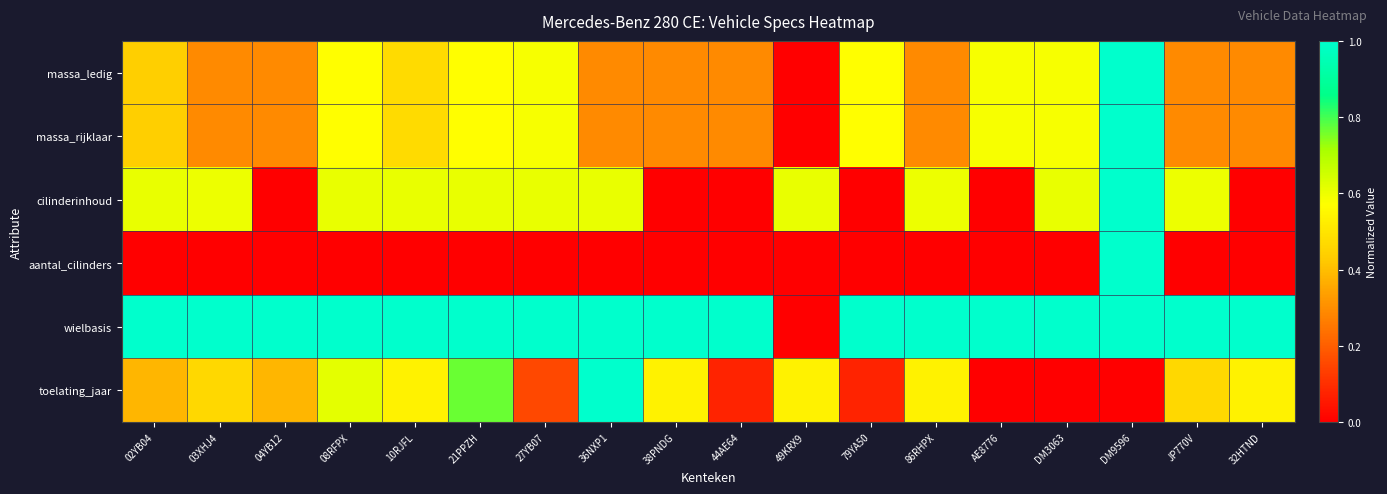

Reading left to right, list all the values displayed in this chart.

massa_ledig: 02YB04=0.4	03XHJ4=0.3	04YB12=0.3	08RFPX=0.6	10RJFL=0.5	21PPZH=0.6	27YB07=0.6	36NXP1=0.3	38PNDG=0.3	44AE64=0.3	49KRX9=0.0	79YA50=0.6	86RHPX=0.3	AE8776=0.6	DM3063=0.6	DM9596=1.0	JP770V=0.3	32HTND=0.3
massa_rijklaar: 02YB04=0.4	03XHJ4=0.3	04YB12=0.3	08RFPX=0.6	10RJFL=0.5	21PPZH=0.6	27YB07=0.6	36NXP1=0.3	38PNDG=0.3	44AE64=0.3	49KRX9=0.0	79YA50=0.6	86RHPX=0.3	AE8776=0.6	DM3063=0.6	DM9596=1.0	JP770V=0.3	32HTND=0.3
cilinderinhoud: 02YB04=0.6	03XHJ4=0.6	04YB12=0.0	08RFPX=0.6	10RJFL=0.6	21PPZH=0.6	27YB07=0.6	36NXP1=0.6	38PNDG=0.0	44AE64=0.0	49KRX9=0.6	79YA50=0.0	86RHPX=0.6	AE8776=0.0	DM3063=0.6	DM9596=1.0	JP770V=0.6	32HTND=0.0
aantal_cilinders: 02YB04=0.0	03XHJ4=0.0	04YB12=0.0	08RFPX=0.0	10RJFL=0.0	21PPZH=0.0	27YB07=0.0	36NXP1=0.0	38PNDG=0.0	44AE64=0.0	49KRX9=0.0	79YA50=0.0	86RHPX=0.0	AE8776=0.0	DM3063=0.0	DM9596=1.0	JP770V=0.0	32HTND=0.0
wielbasis: 02YB04=1.0	03XHJ4=1.0	04YB12=1.0	08RFPX=1.0	10RJFL=1.0	21PPZH=1.0	27YB07=1.0	36NXP1=1.0	38PNDG=1.0	44AE64=1.0	49KRX9=0.0	79YA50=1.0	86RHPX=1.0	AE8776=1.0	DM3063=1.0	DM9596=1.0	JP770V=1.0	32HTND=1.0
toelating_jaar: 02YB04=0.4	03XHJ4=0.5	04YB12=0.4	08RFPX=0.6	10RJFL=0.5	21PPZH=0.8	27YB07=0.2	36NXP1=1.0	38PNDG=0.5	44AE64=0.1	49KRX9=0.5	79YA50=0.1	86RHPX=0.5	AE8776=0.0	DM3063=0.0	DM9596=0.0	JP770V=0.5	32HTND=0.5